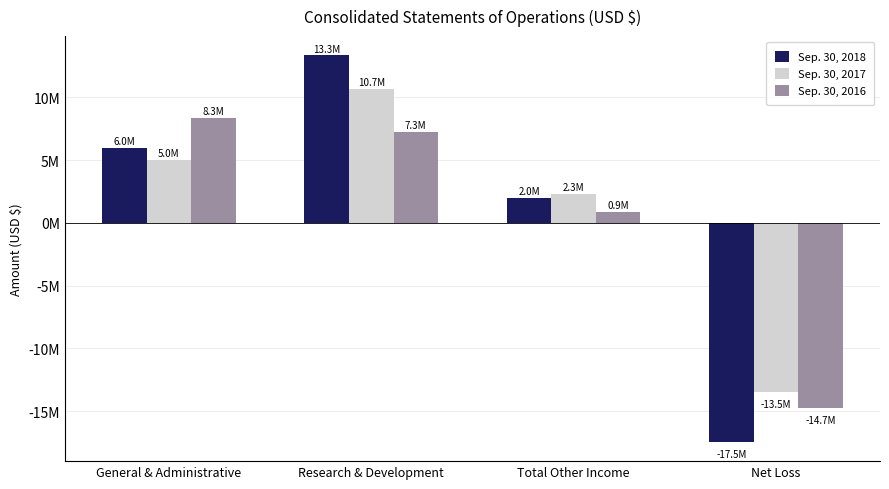

At which label is Sep. 30, 2018 closest to -2054494?

Total Other Income